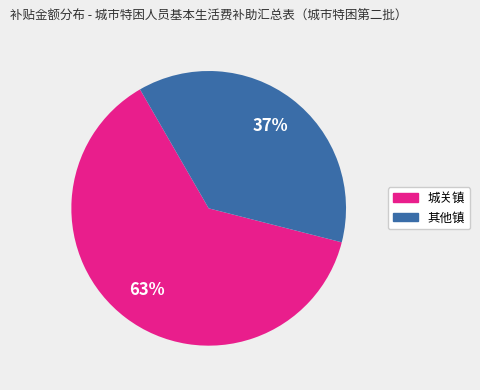

To the nearest percent, what is the average slice percentage?

50%